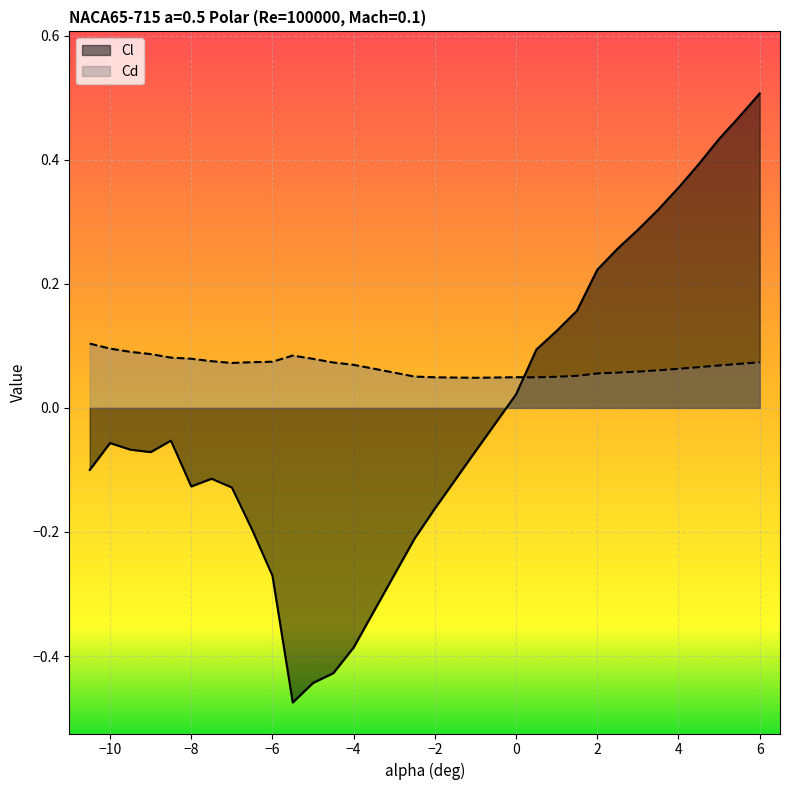

What is the label of the 23rd point from the right?

-7